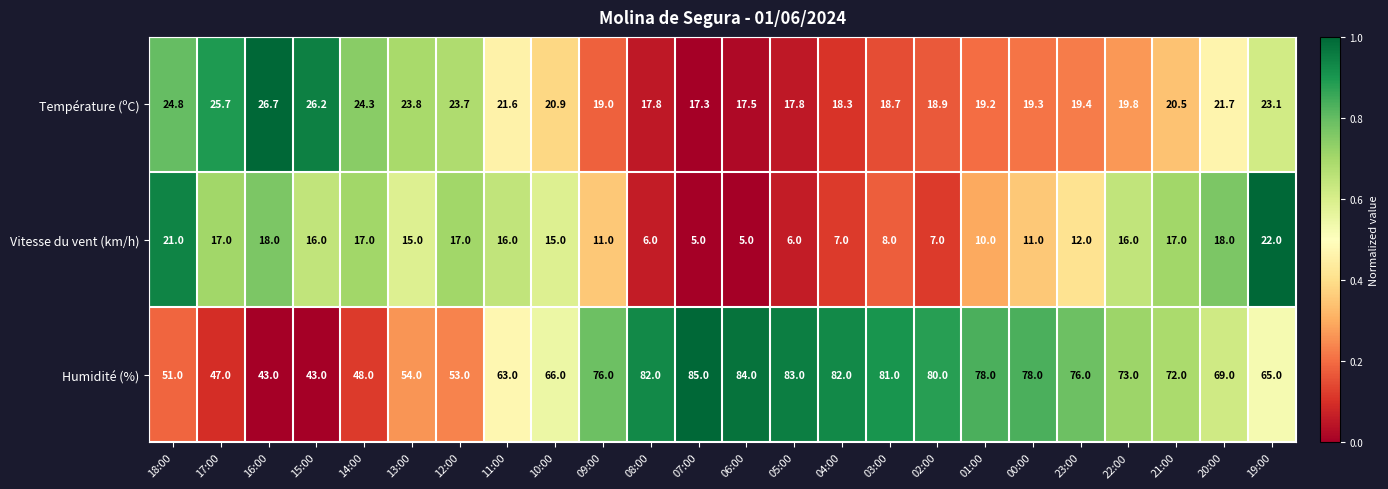

Which series has the largest range (max minus min)?

Humidité (%)